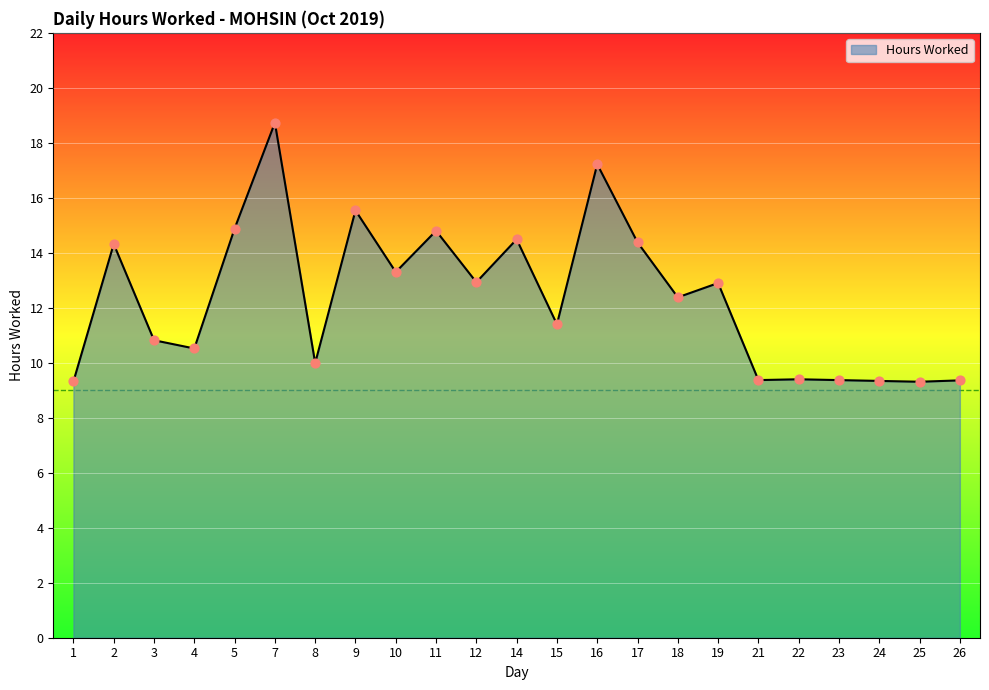

Approximately how many times larger is the value at 22 compared to 3?

0.9